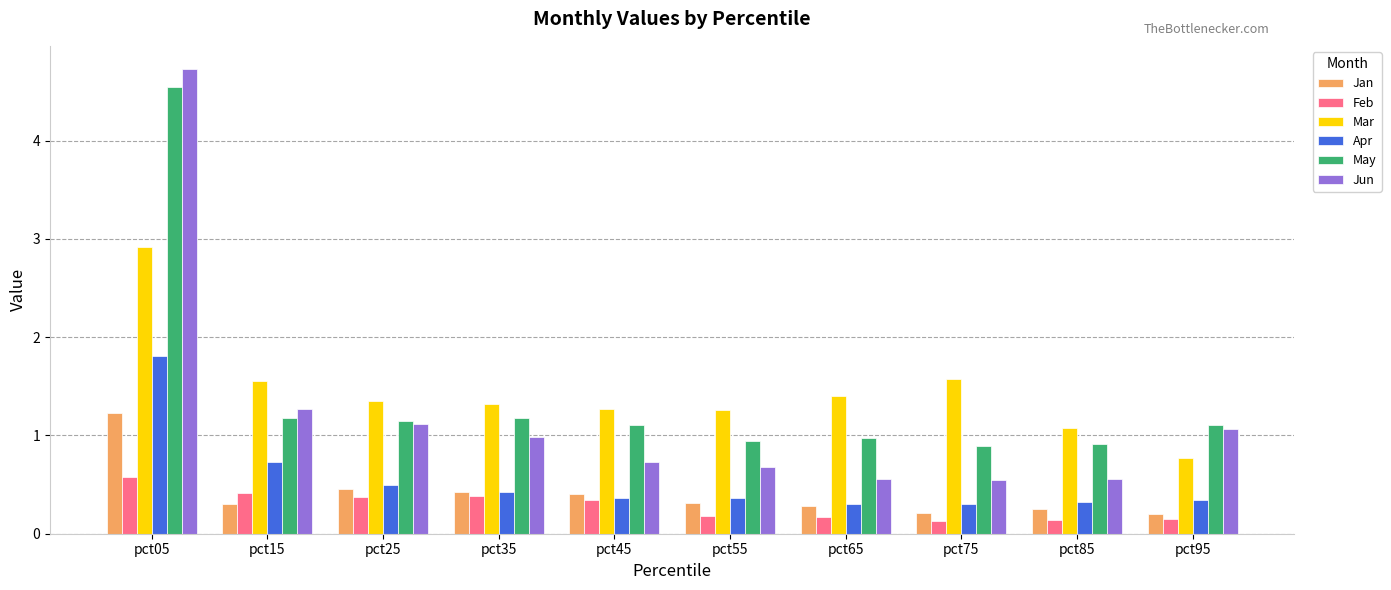

What is the approximate value of Mar at pct45?

1.3